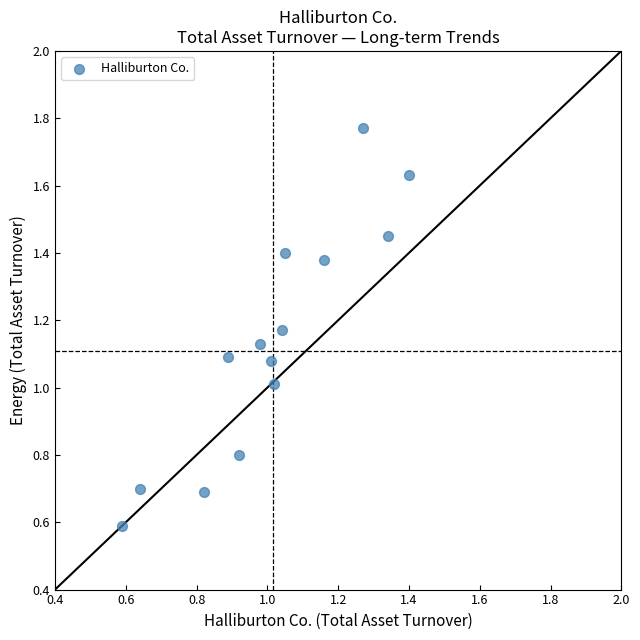

How many data points are displayed?

14